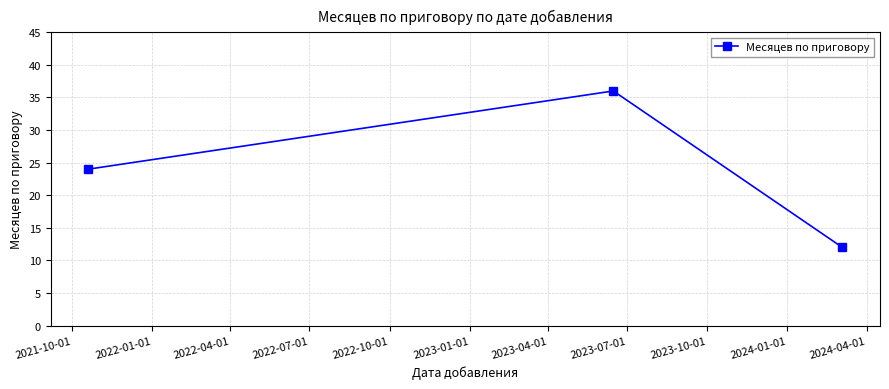

What is the greatest value displayed?

36